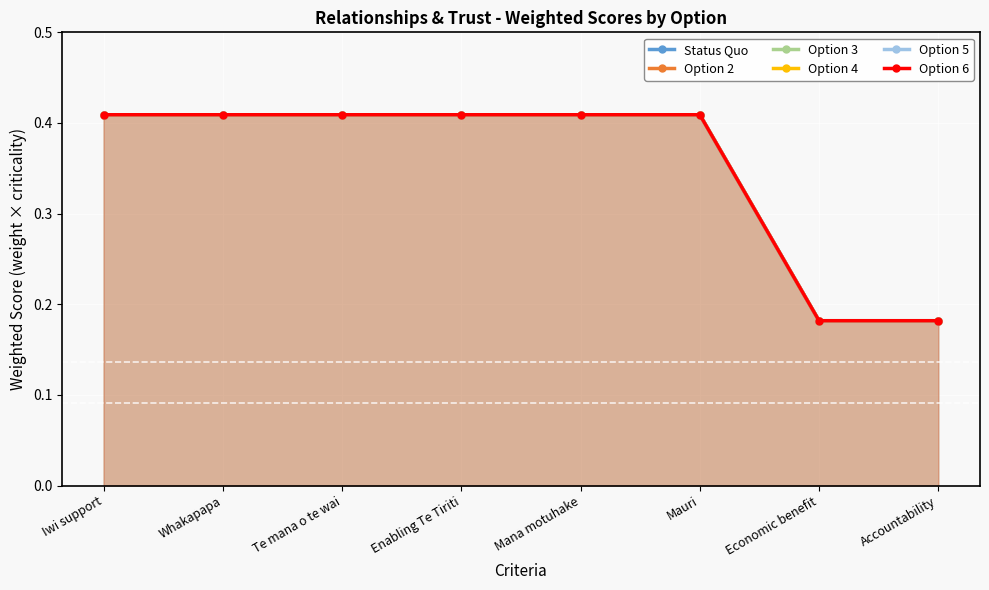

Which series has the largest total across all categories?

Status Quo